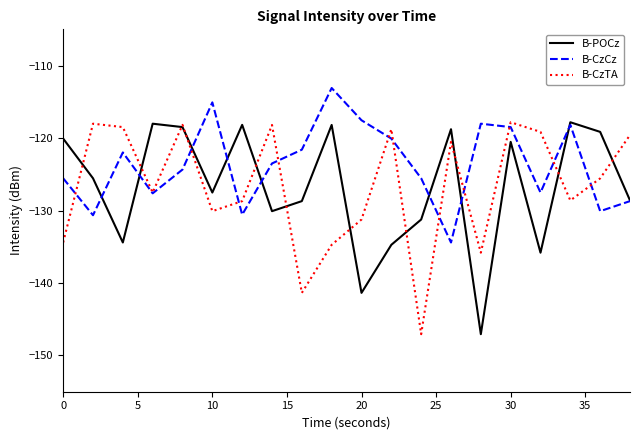

Which series has the largest total across all categories?

B-CzCz